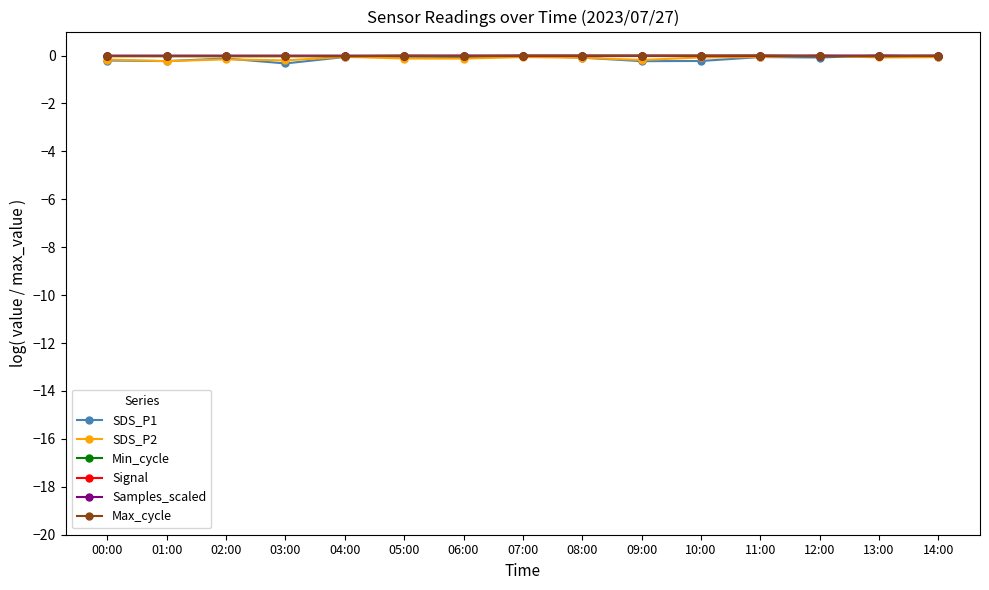

At which category is the sum across all series the highest?

07:00